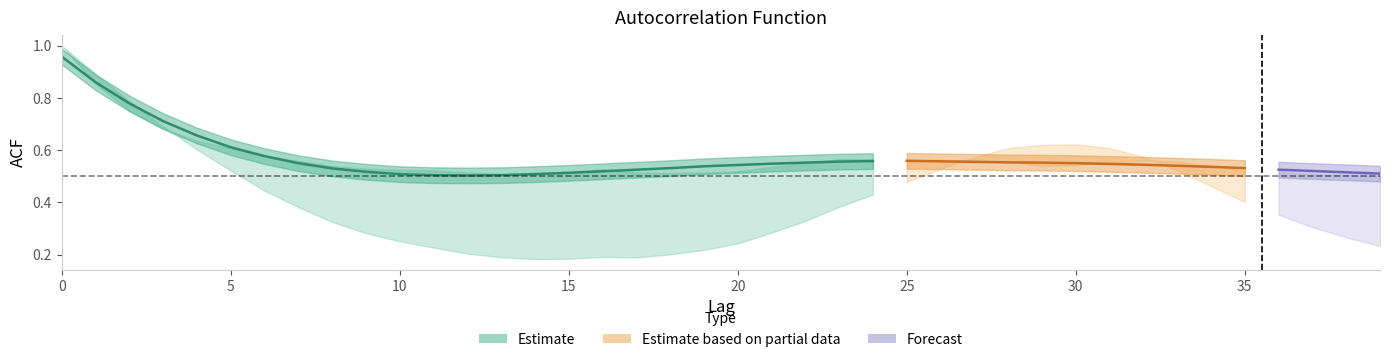

The value at 12 is 0.8. True or false?

False